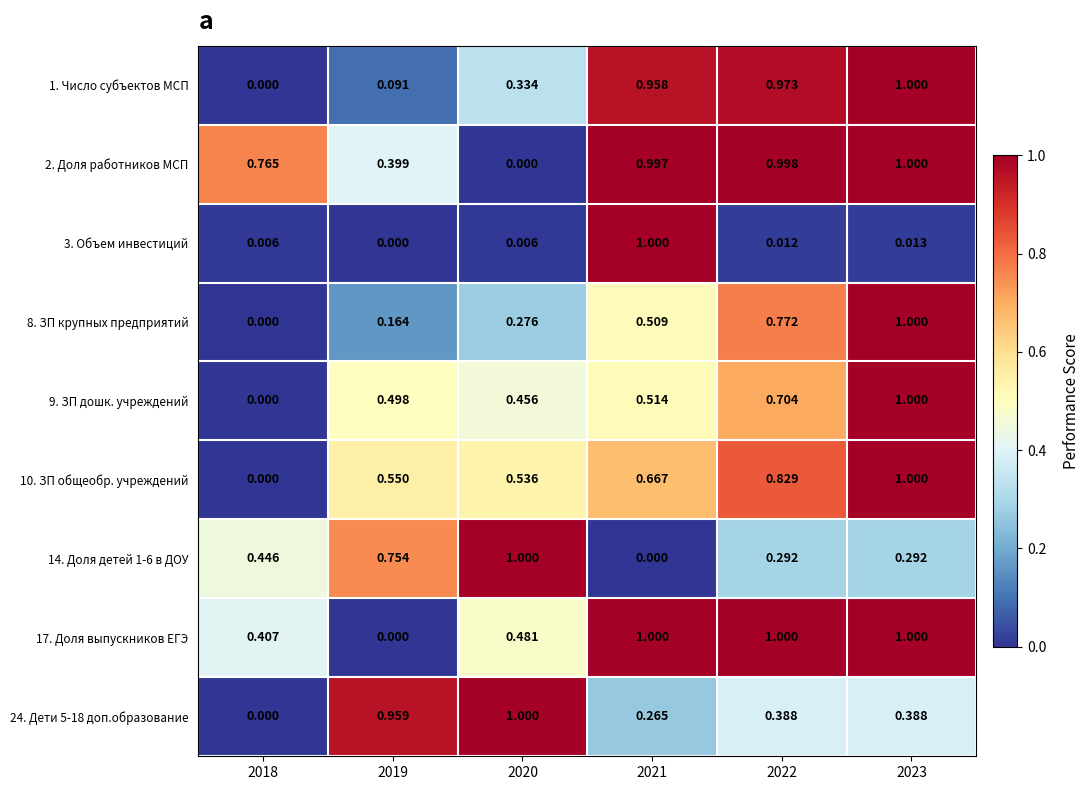

Is the value of 17. Доля выпускников ЕГЭ at 2022 greater than the value of 1. Число субъектов МСП at 2019?

Yes